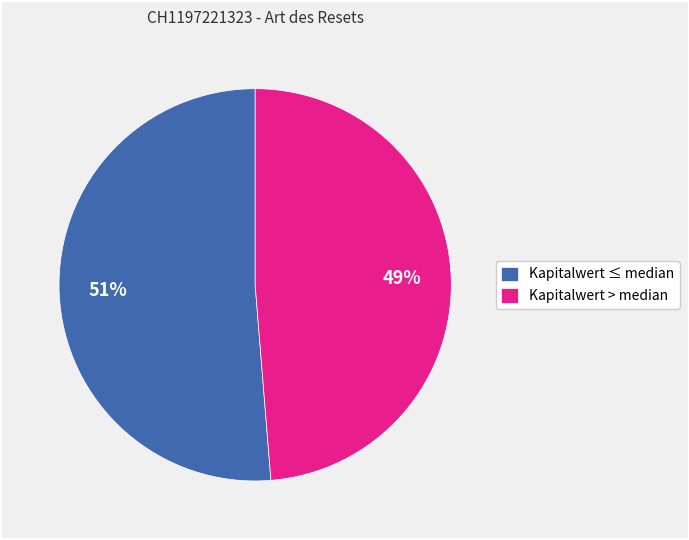

To the nearest percent, what portion does Kapitalwert > median represent?

49%